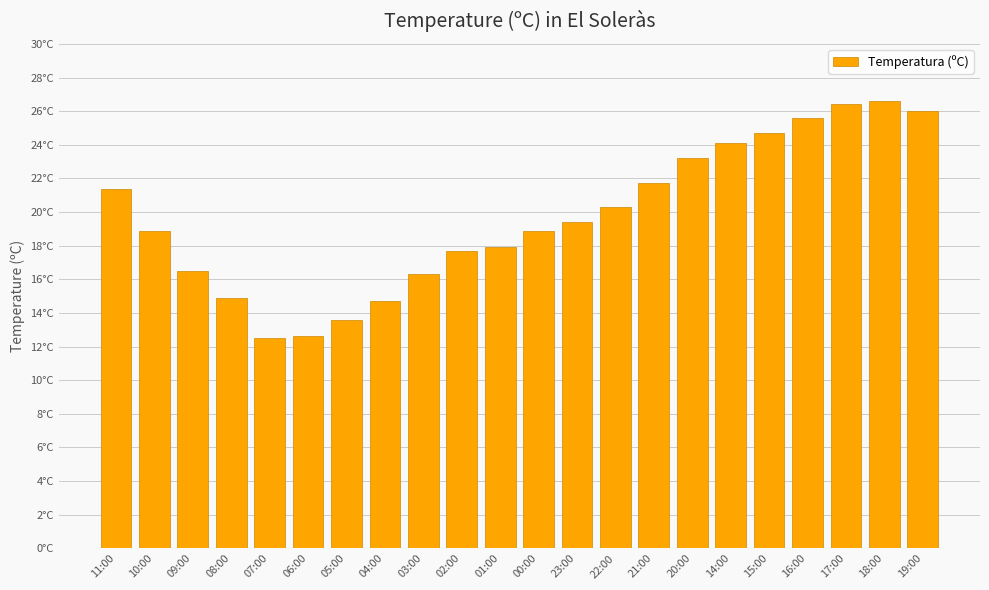

Where does the data first go above 19?

11:00